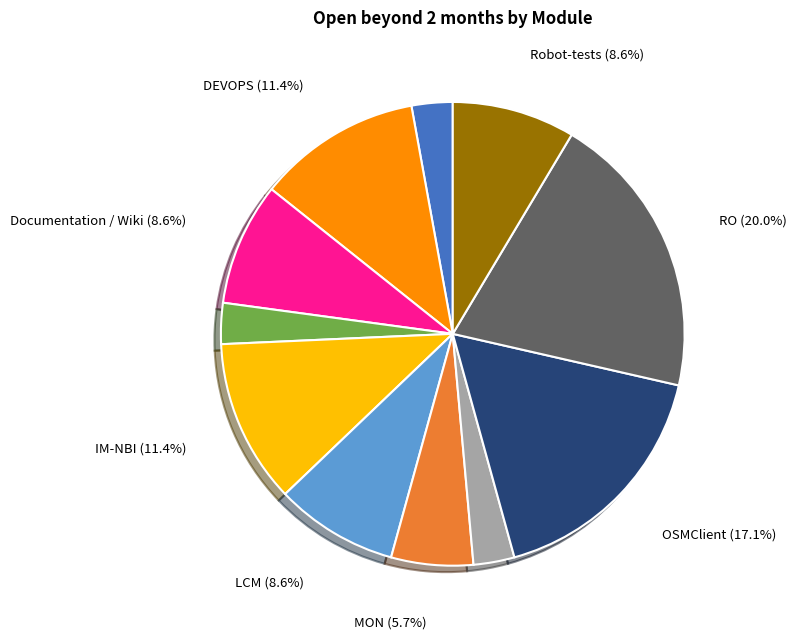

Is there any slice that represents more than half of the pie?

No